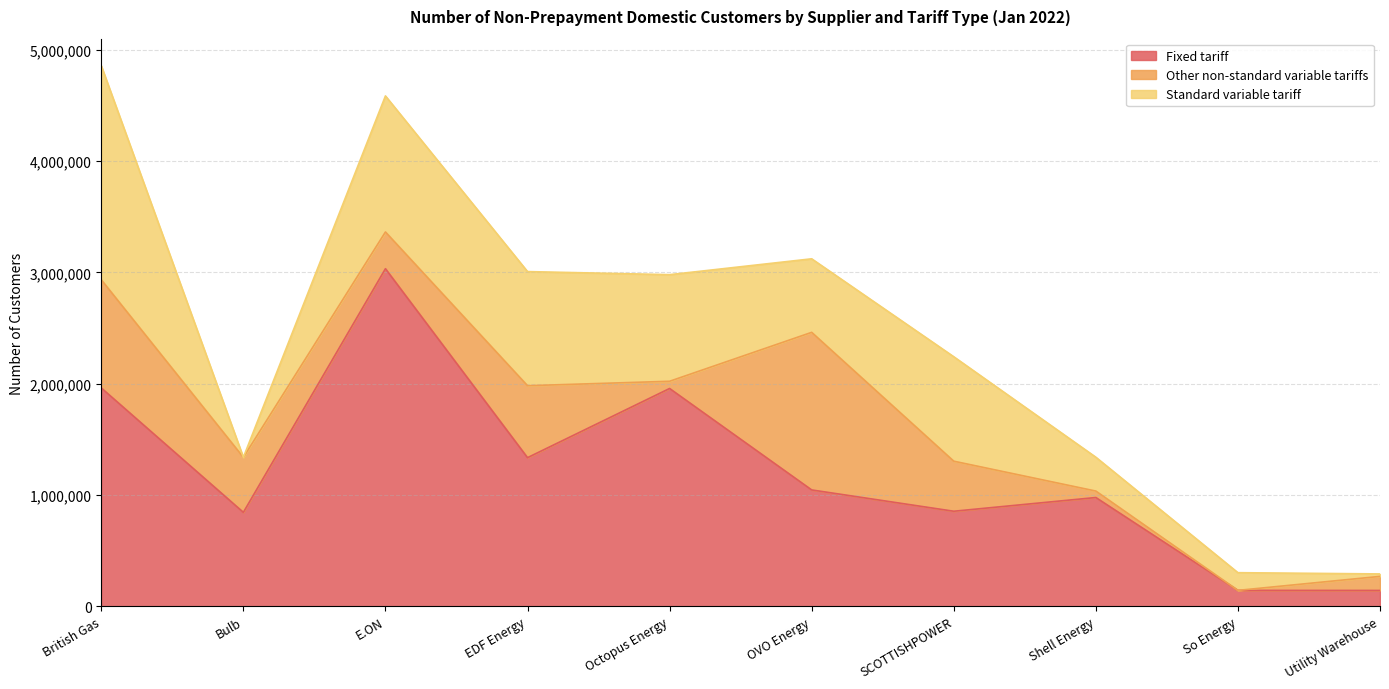

True or false: Other non-standard variable tariffs has a value of 804769 at OVO Energy.

False